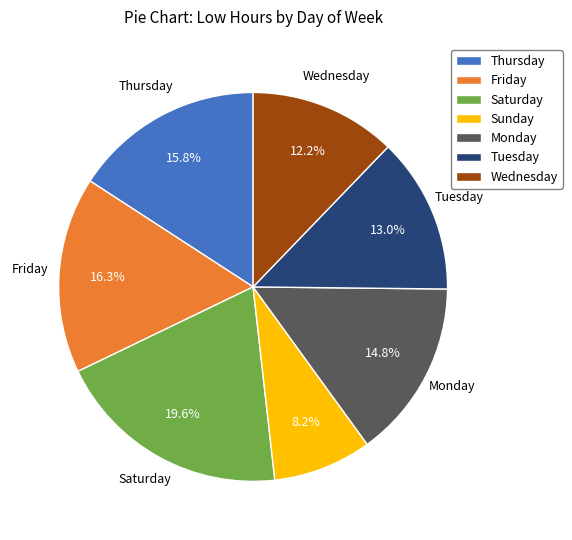

Is Monday the majority of the pie?

No